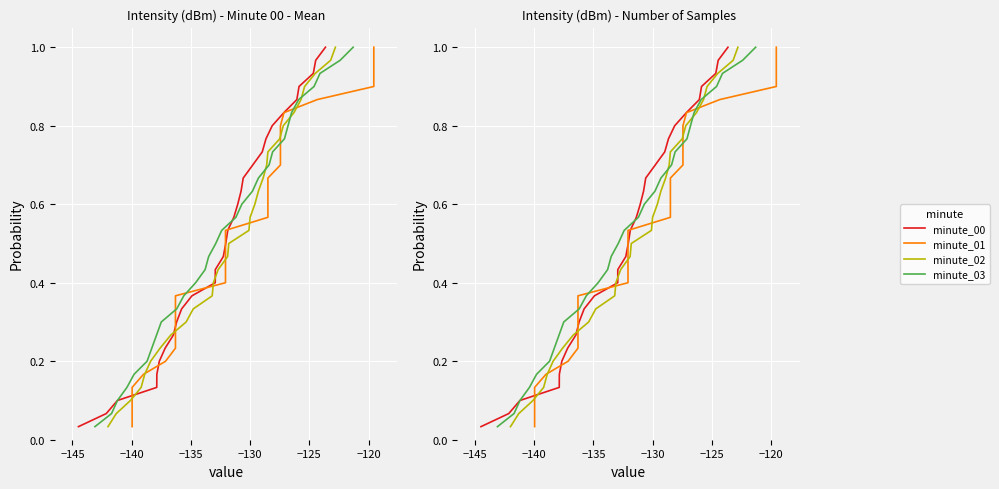

Rank the series by their maximum value, from highest to lowest.

minute_00, minute_01, minute_02, minute_03